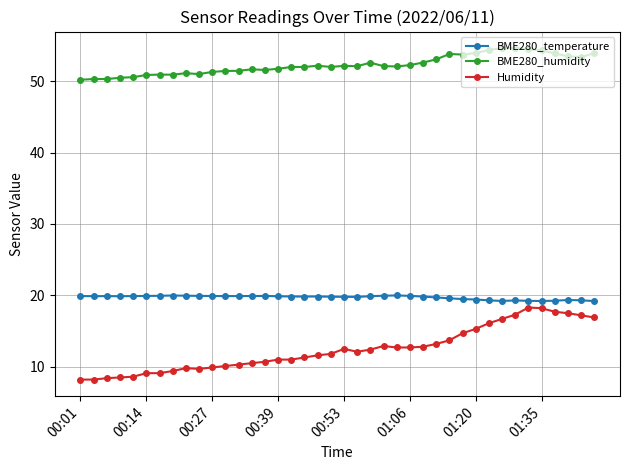

At how many categories does at least one series exceed 42?

40